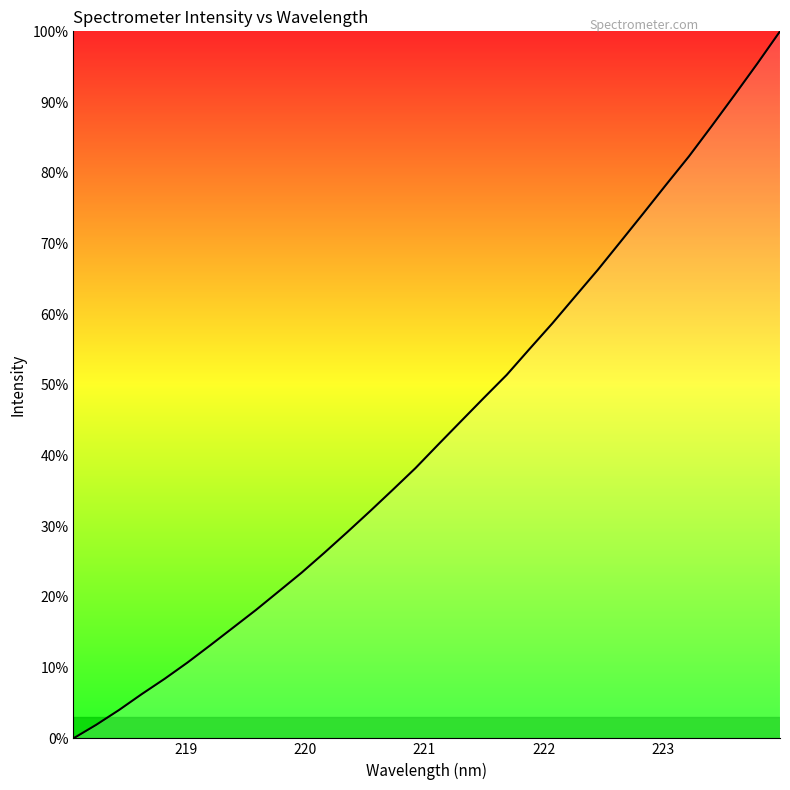

How many series are shown in this chart?

1